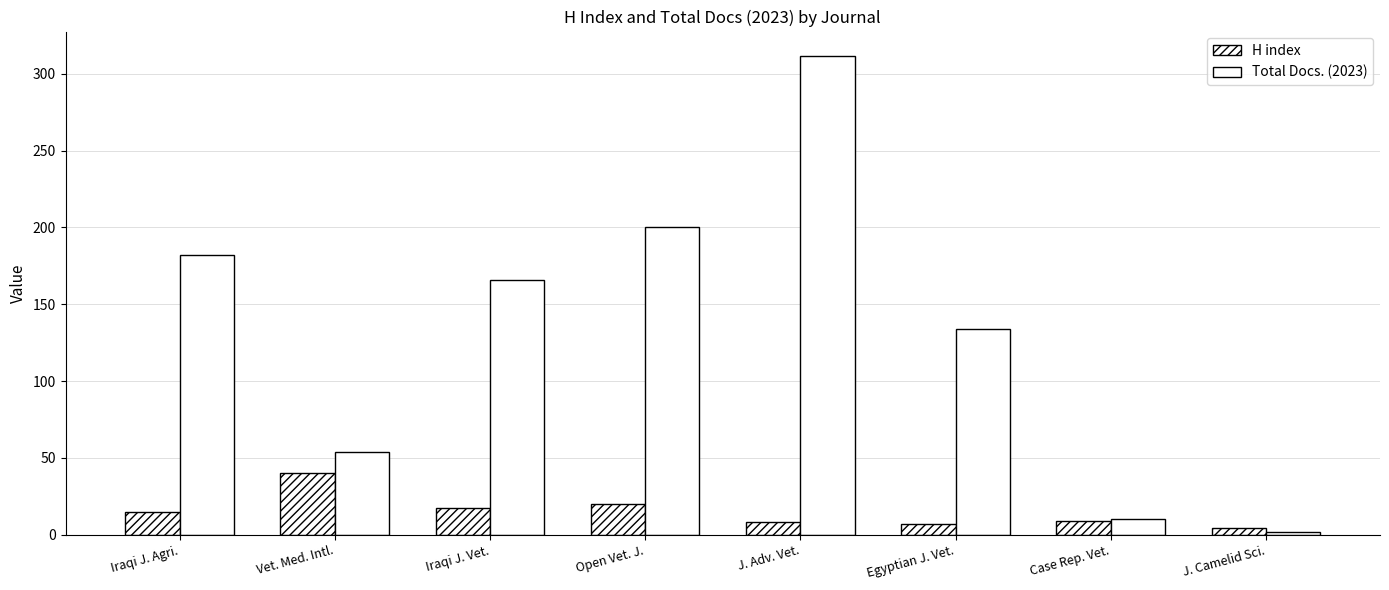

What is the label of the 3rd bar from the left?

Iraqi J. Vet.